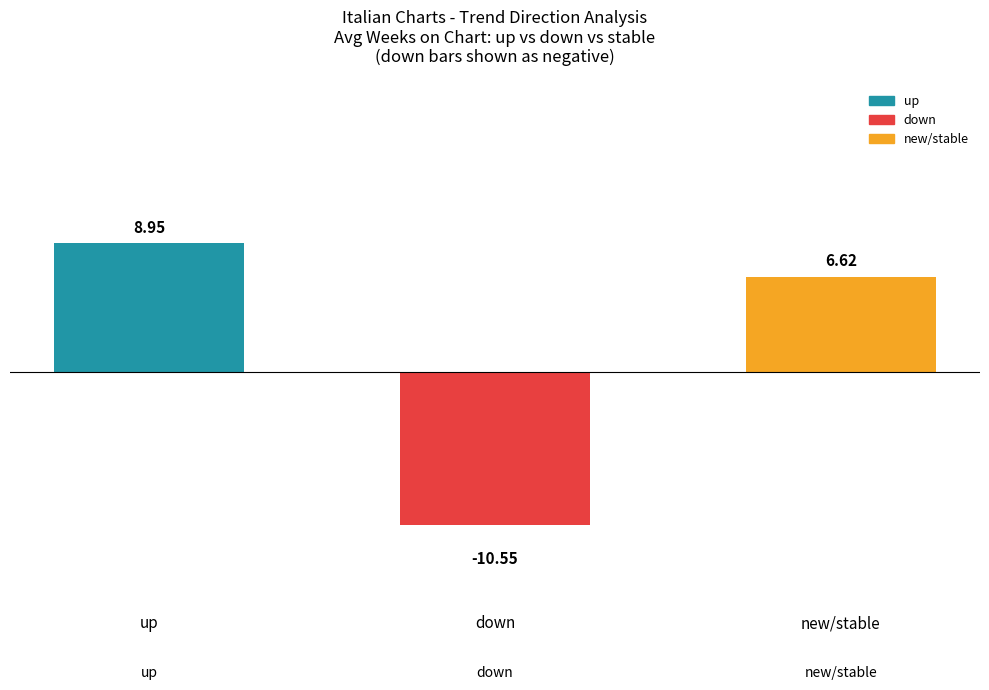

Count the number of data series in this chart.

1